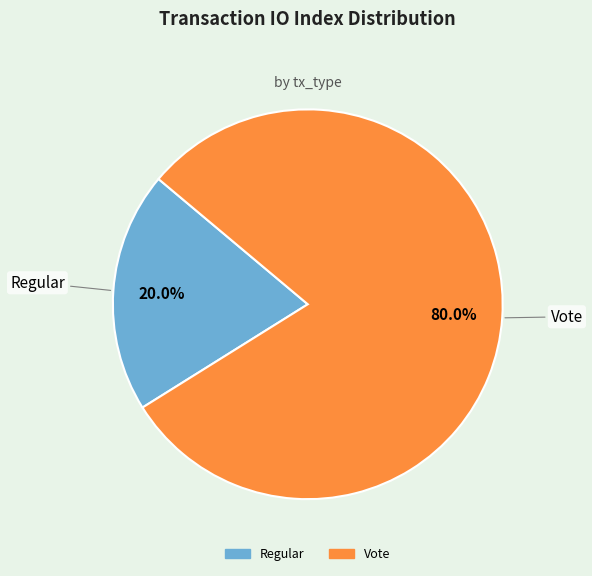

To the nearest percent, what percentage of the pie is Vote?

80%